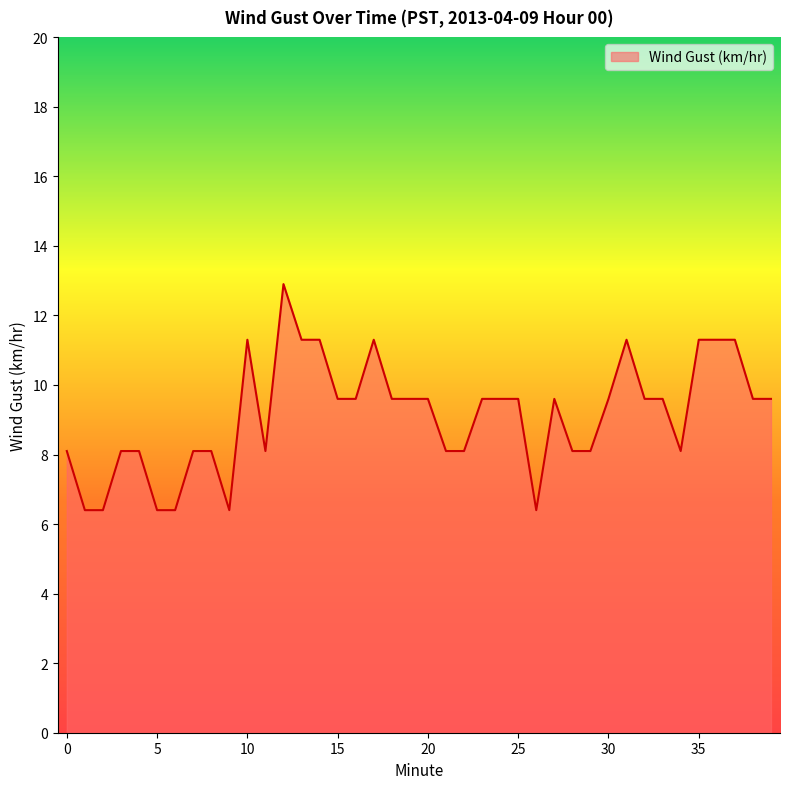

How many lines are shown in the chart?

1